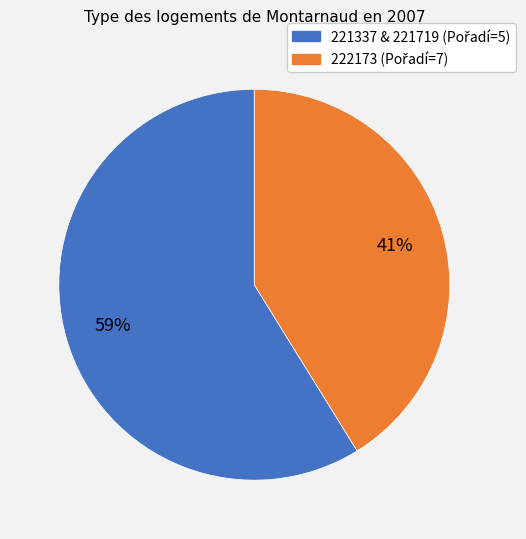

To the nearest percent, what is the average slice percentage?

50%